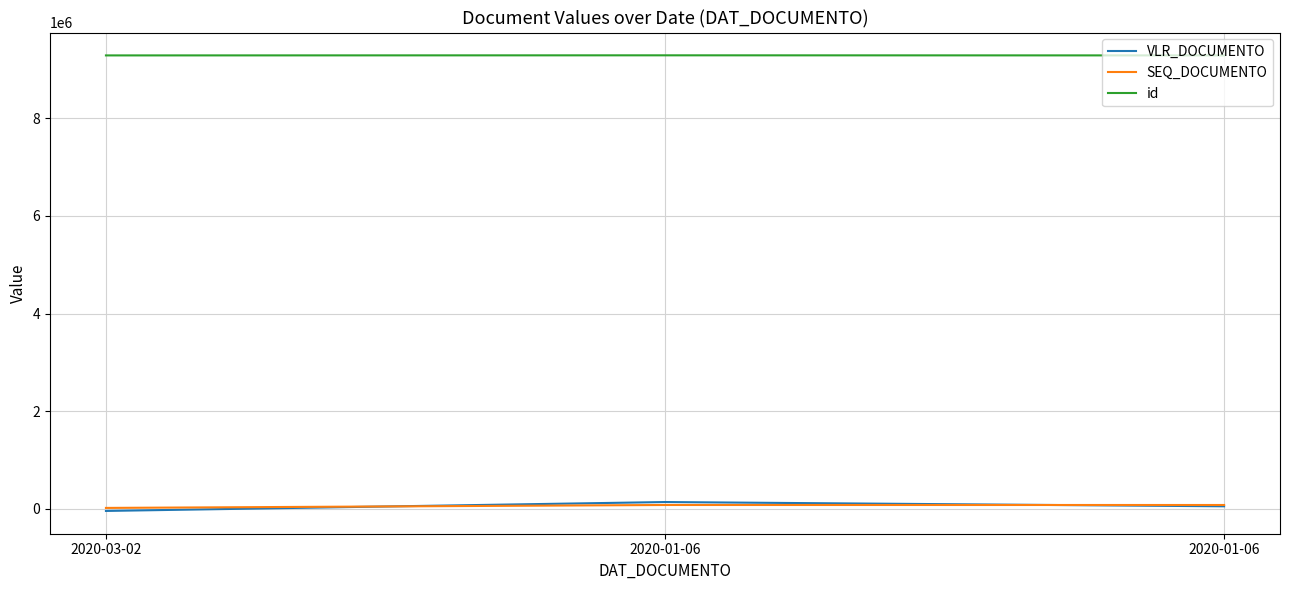

Reading right to left, what are all the values shown in this chart?

VLR_DOCUMENTO: 2020-01-06=47544	2020-01-06=135000	2020-03-02=-47544
SEQ_DOCUMENTO: 2020-01-06=74255	2020-01-06=74400	2020-03-02=14419
id: 2020-01-06=9291152	2020-01-06=9293071	2020-03-02=9291153